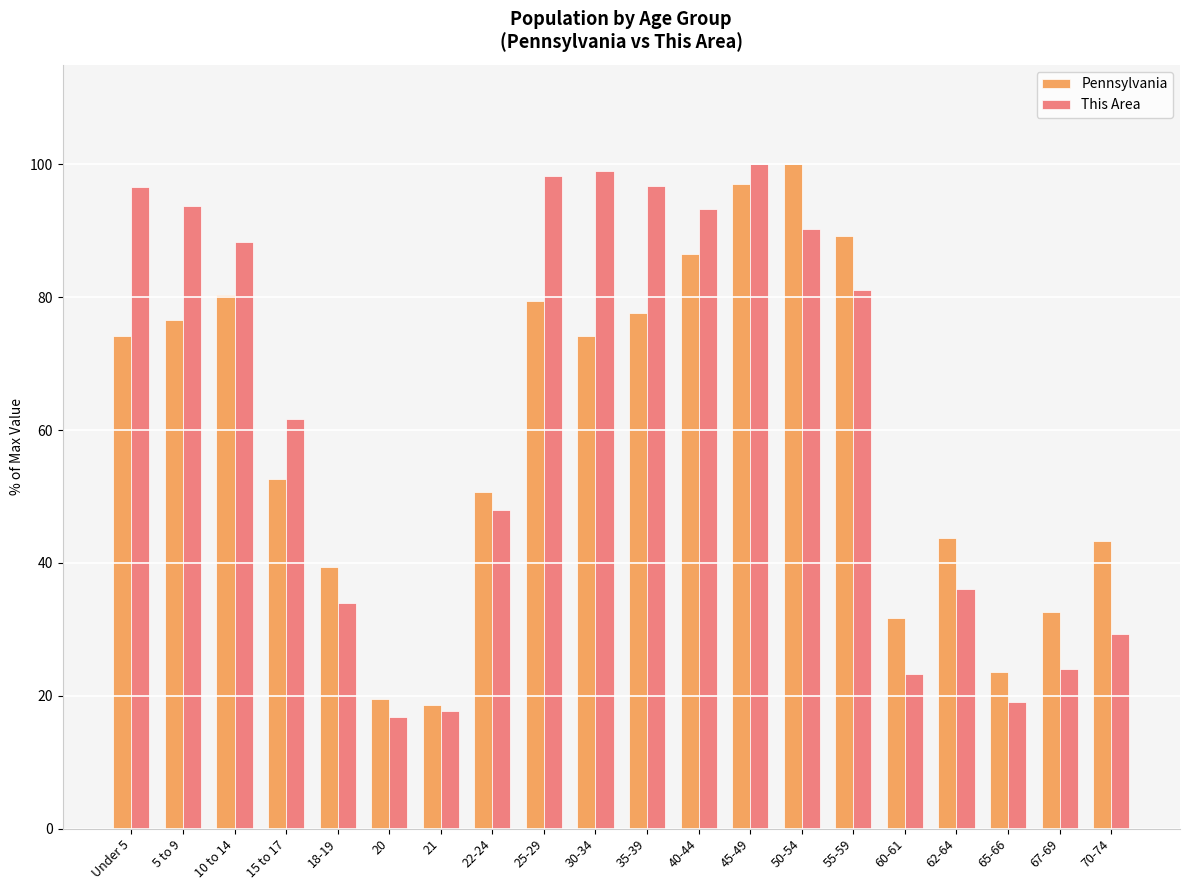

Is the value of This Area at 65-66 greater than the value of Pennsylvania at 65-66?

No